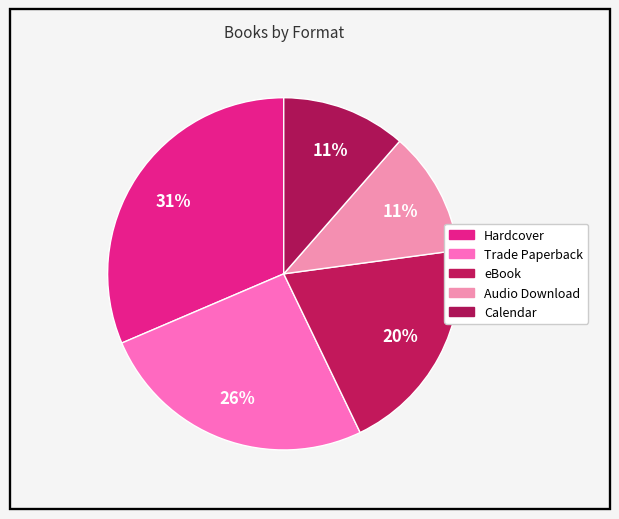

To the nearest percent, what percentage of the pie is Audio Download?

11%